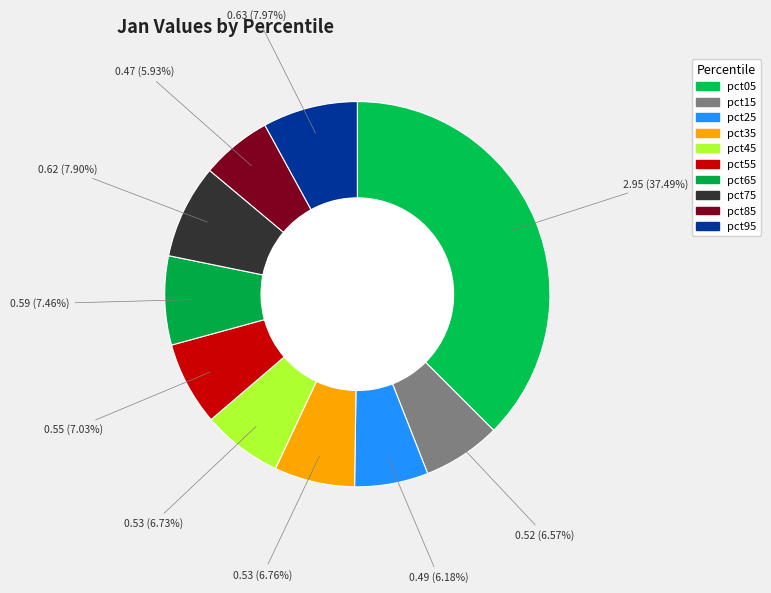

Which slice is the largest?

pct05